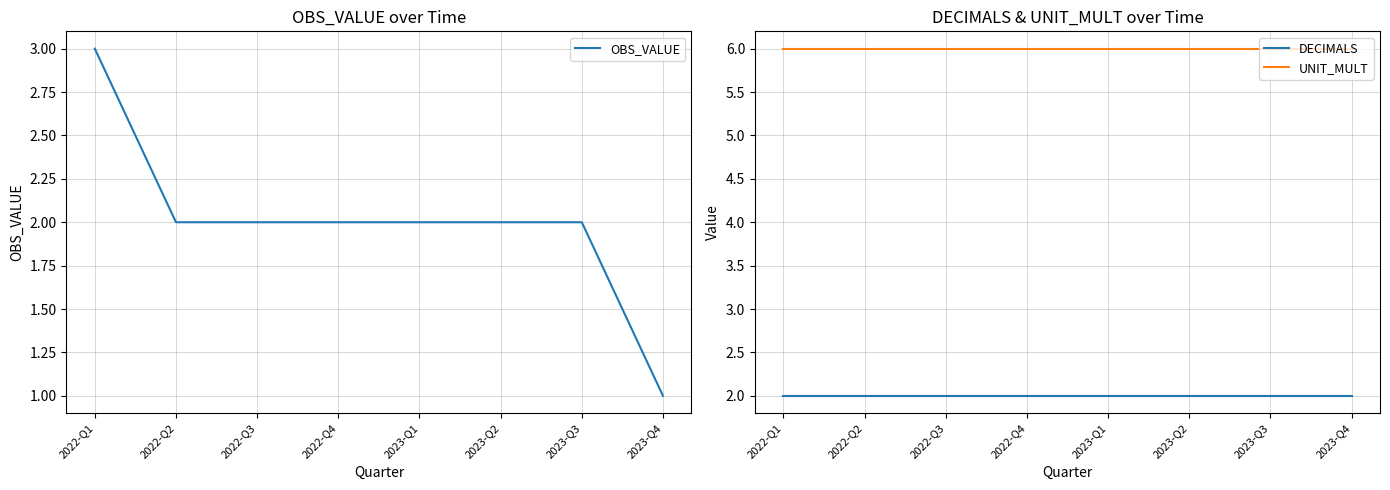

Is the value of DECIMALS at 2022-Q1 greater than the value of UNIT_MULT at 2023-Q3?

No